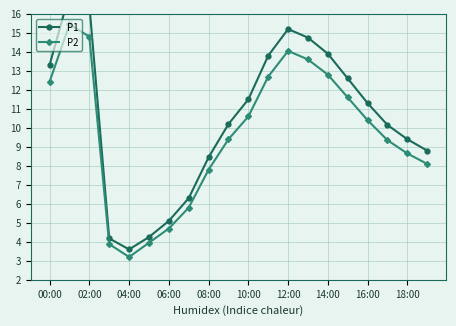

True or false: P2 and P1 cross at least once.

False